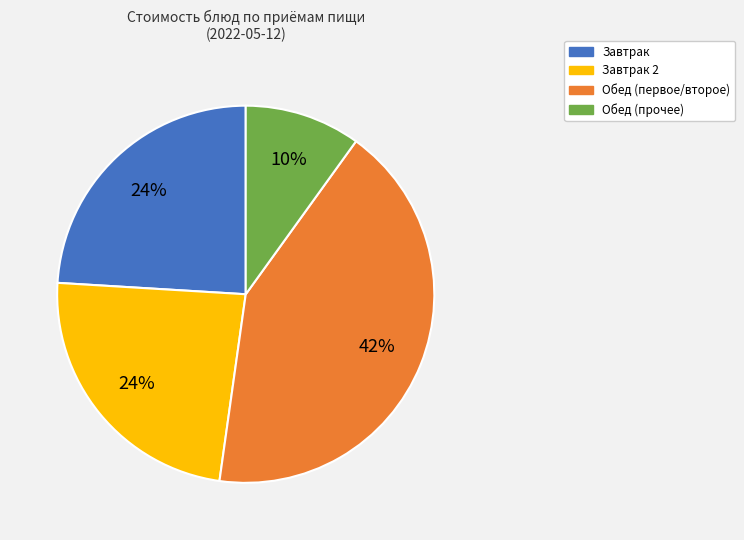

To the nearest percent, what is the average slice percentage?

25%